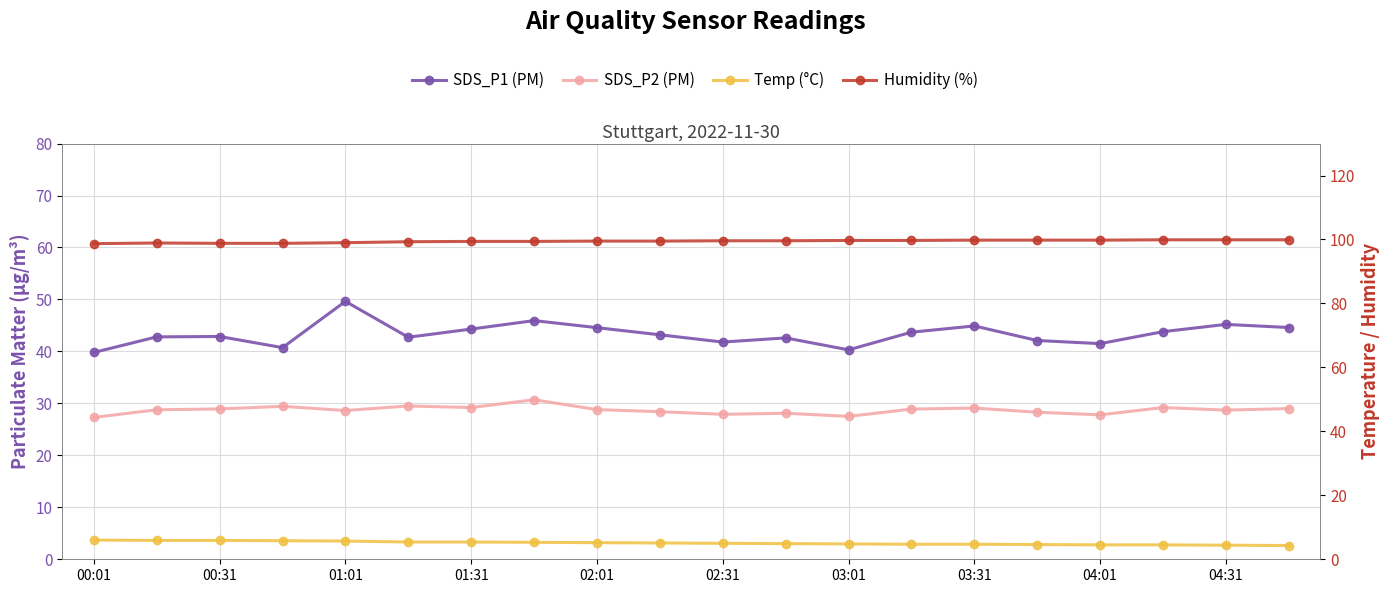

What are all the series names shown in the legend?

SDS_P1, SDS_P2, Temp (°C), Humidity (%)